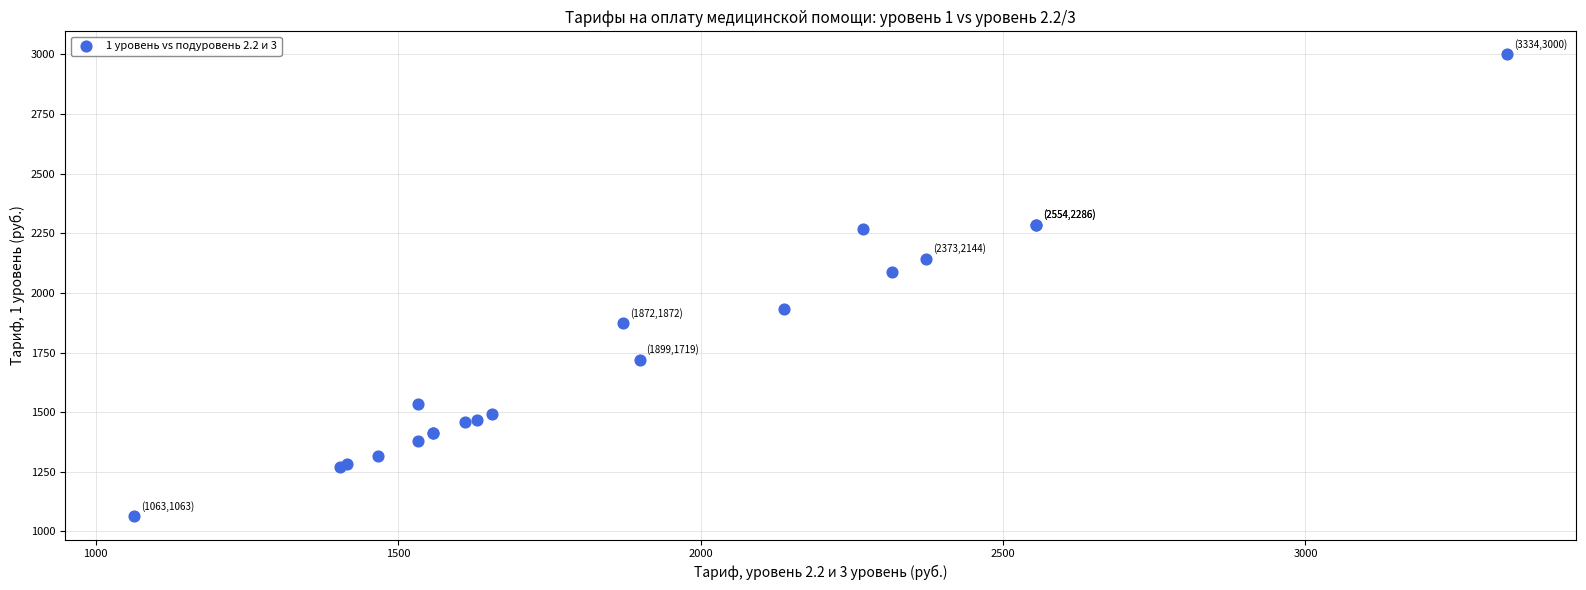

What Y value in the scatter plot is closest to 2031?

2086